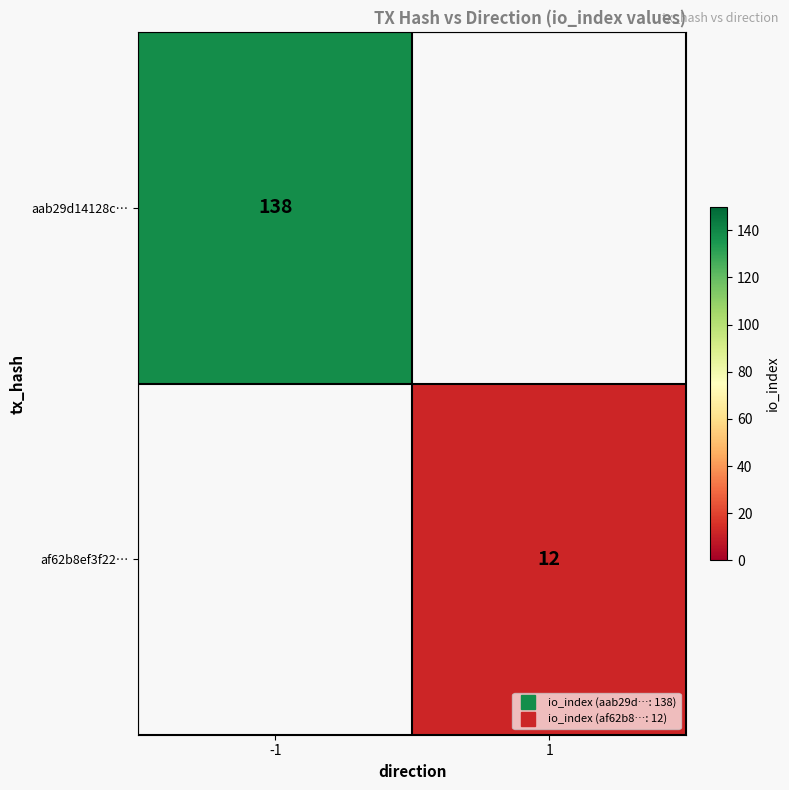

The aab29d14128c… series shows 138.0 at -1. True or false?

True